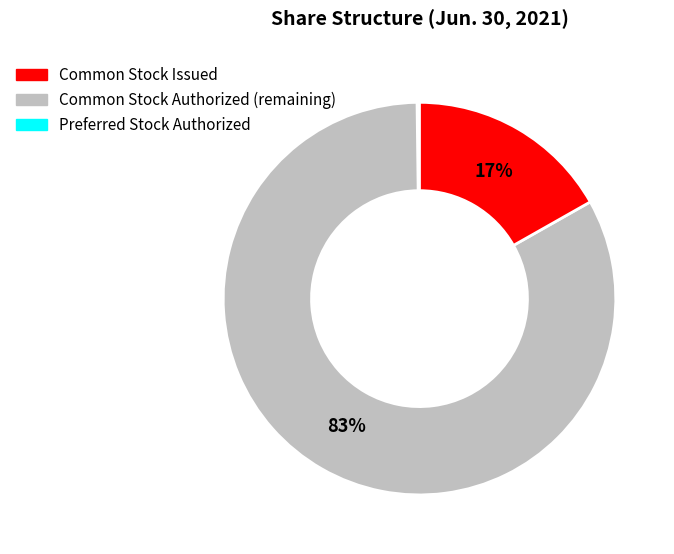

Does any single category account for the majority?

Yes